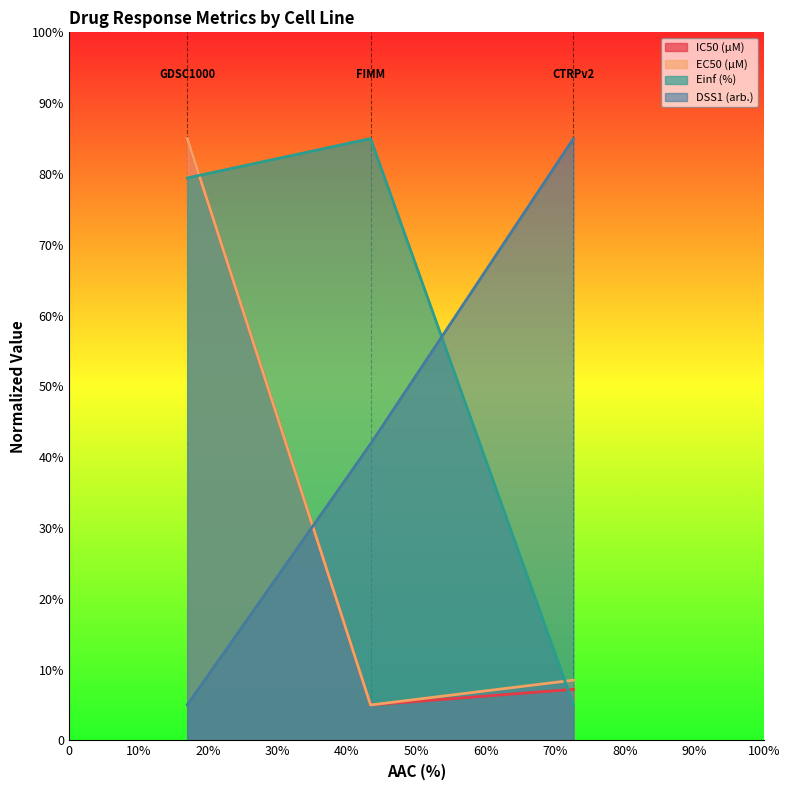

What is the difference between the maximum and second lowest values in the EC50 (µM) series?

76.5